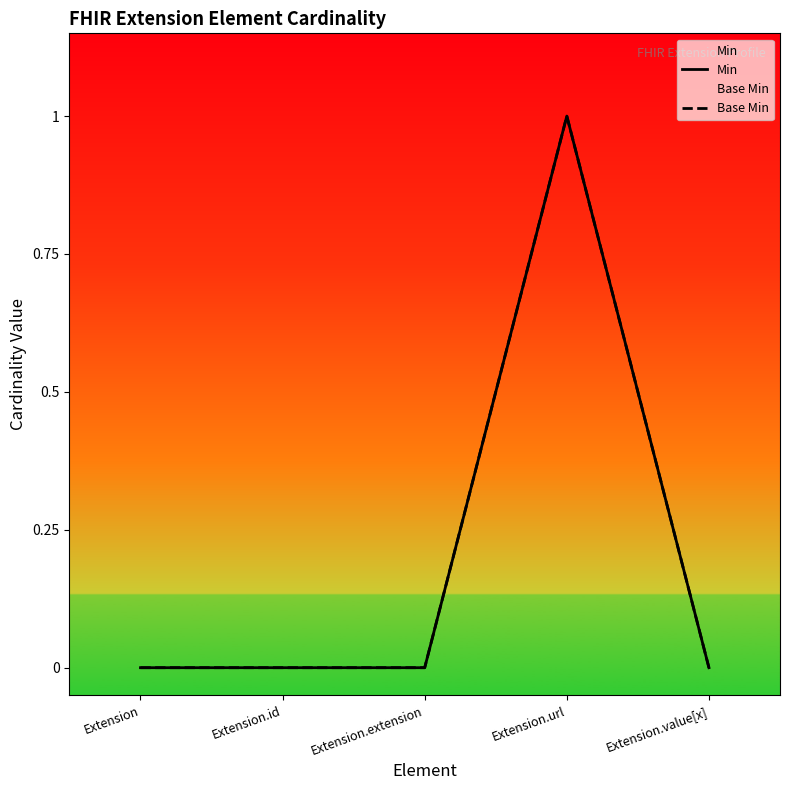

The Base Min series shows 0 at Extension.extension. True or false?

True